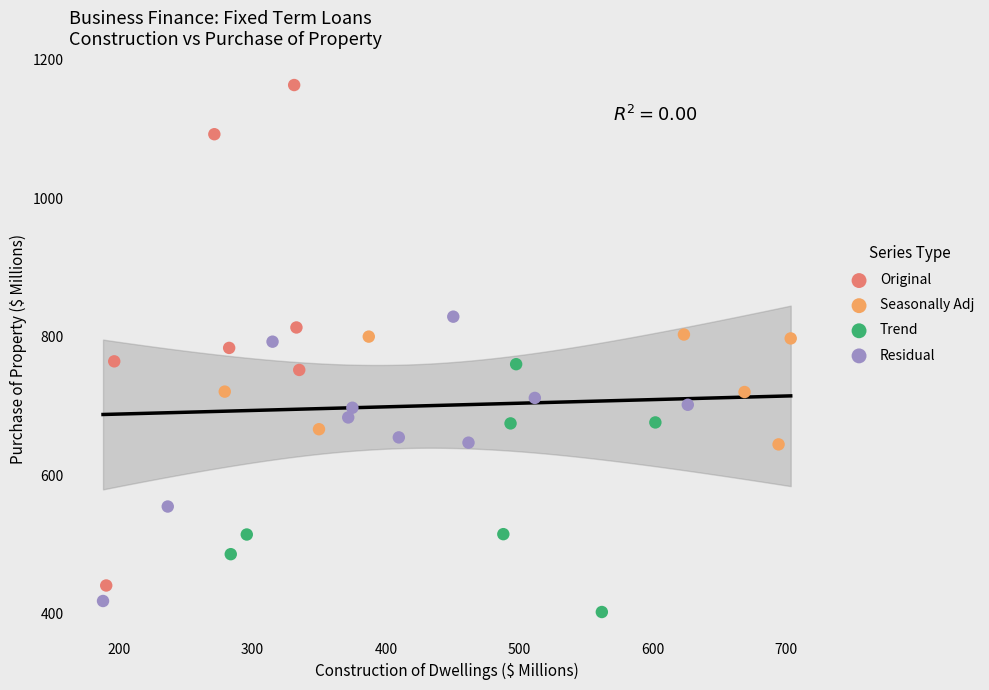

Which series contains the highest Y value?

Original